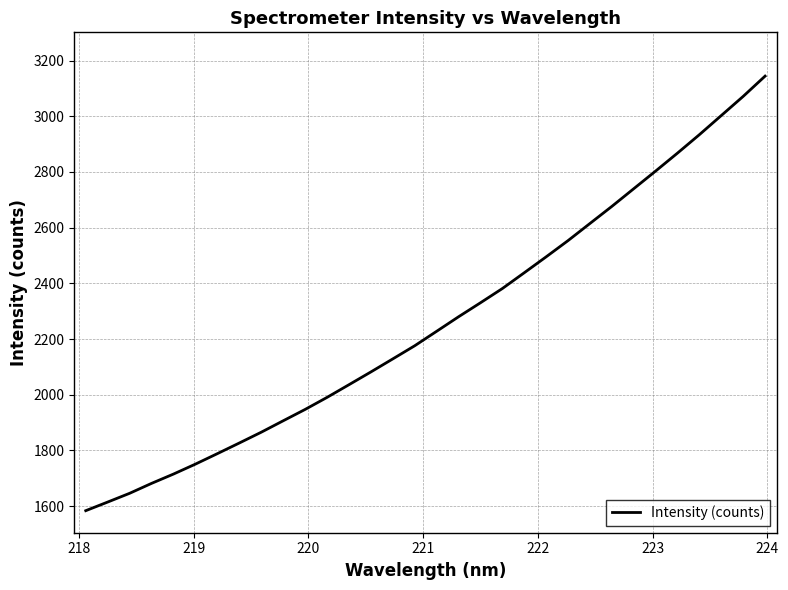

What is the maximum value shown in the chart?

3144.3